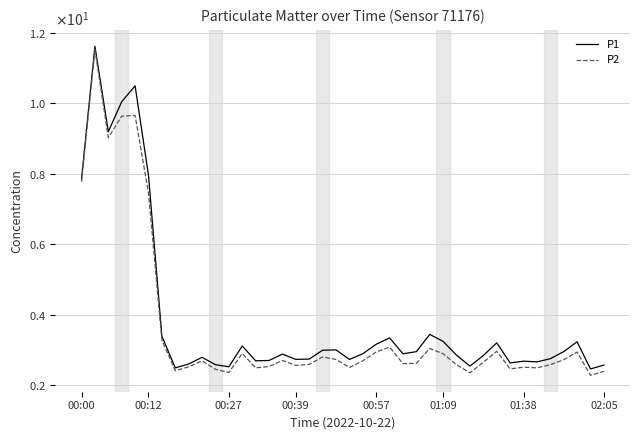

Reading right to left, extract all data points from this chart.

P1: 2.6	2.5	3.2	3.0	2.8	2.7	2.7	2.6	3.2	2.9	2.5	2.9	3.2	3.5	3.0	2.9	3.4	3.2	2.9	2.7	3.0	3.0	2.8	2.7	2.9	2.7	2.7	3.1	2.5	2.6	2.8	2.6	2.5	3.4	8.0	10.5	10.1	9.2	11.6	7.9
P2: 2.4	2.3	3.0	2.7	2.6	2.5	2.5	2.5	3.0	2.7	2.4	2.6	2.9	3.0	2.6	2.6	3.1	3.0	2.7	2.5	2.7	2.8	2.6	2.6	2.7	2.5	2.5	2.9	2.4	2.5	2.7	2.5	2.4	3.3	7.5	9.7	9.6	9.0	11.5	7.8